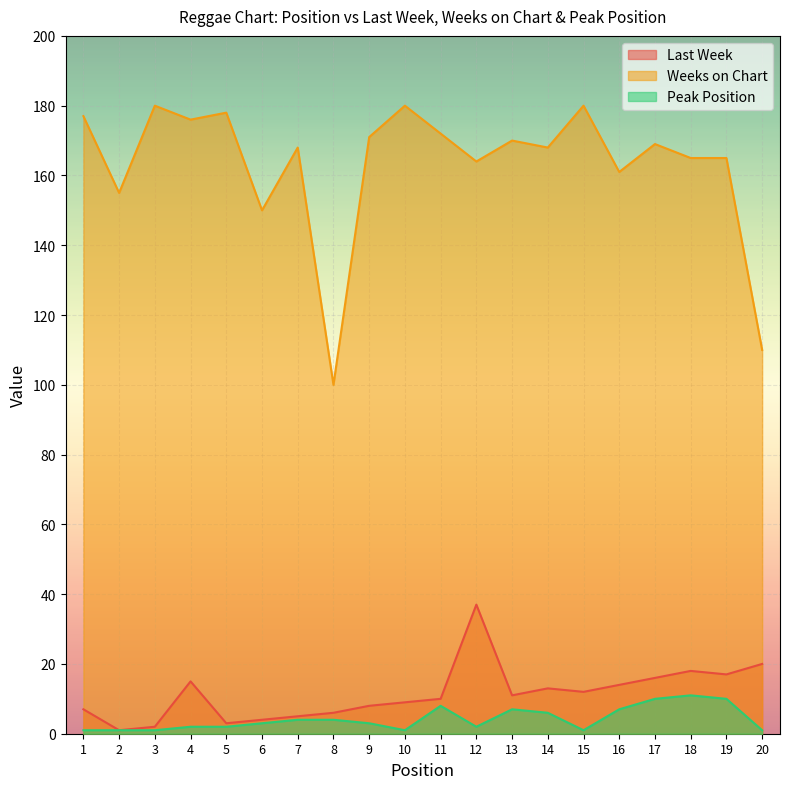

Is it true that Peak Position equals 1 at 20?

True